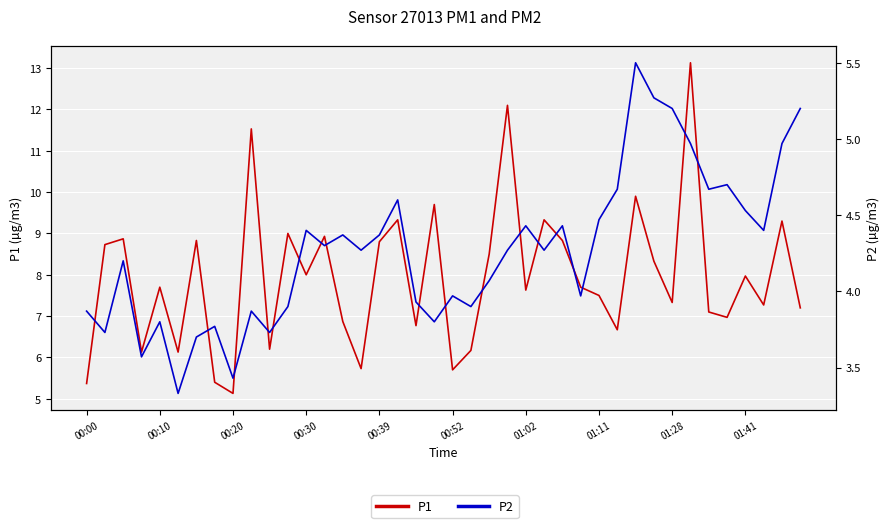

Reading left to right, what are all the values shown in this chart?

P1: 5.4	8.7	8.9	6.1	7.7	6.1	8.8	5.4	5.1	11.5	6.2	9.0	8.0	8.9	6.9	5.7	8.8	9.3	6.8	9.7	5.7	6.2	8.5	12.1	7.6	9.3	8.8	7.7	7.5	6.7	9.9	8.3	7.3	13.1	7.1	7.0	8.0	7.3	9.3	7.2
P2: 3.9	3.7	4.2	3.6	3.8	3.3	3.7	3.8	3.4	3.9	3.7	3.9	4.4	4.3	4.4	4.3	4.4	4.6	3.9	3.8	4.0	3.9	4.1	4.3	4.4	4.3	4.4	4.0	4.5	4.7	5.5	5.3	5.2	5.0	4.7	4.7	4.5	4.4	5.0	5.2